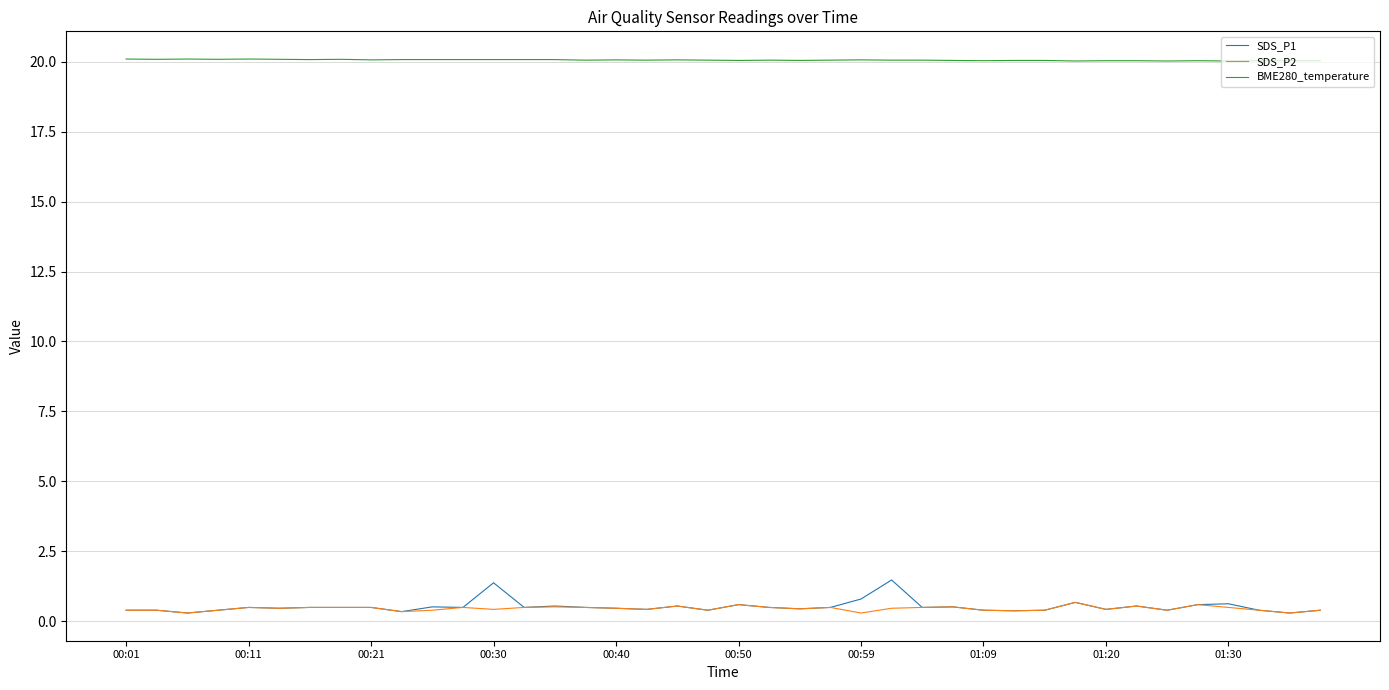

What is the maximum value for BME280_temperature?

20.1